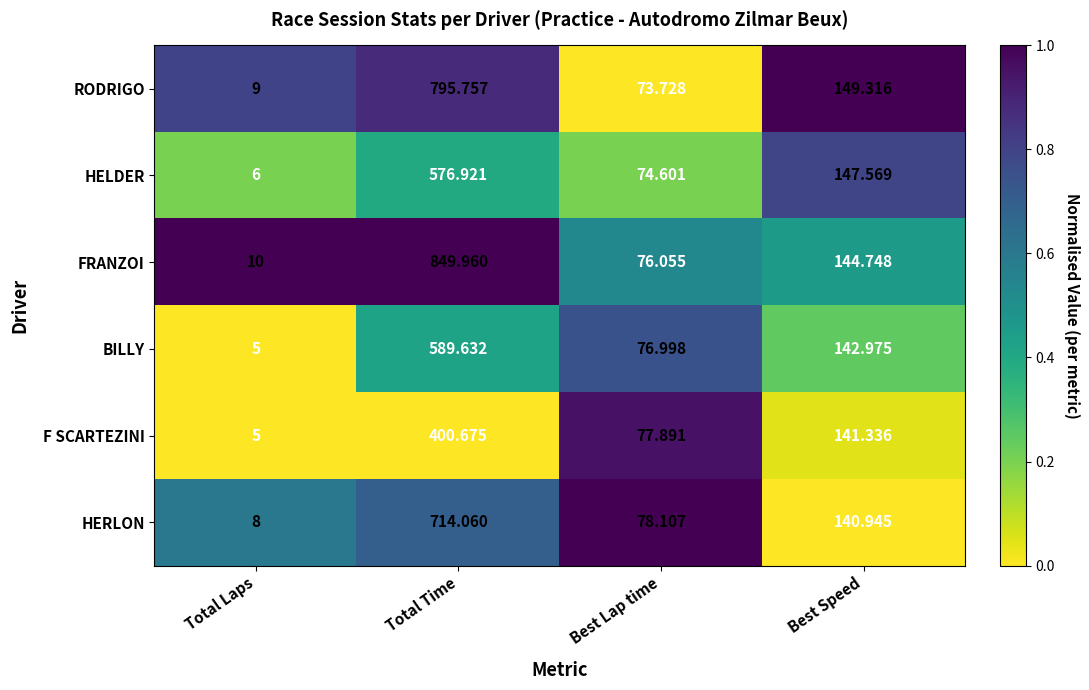

Which series has the widest spread of values?

FRANZOI